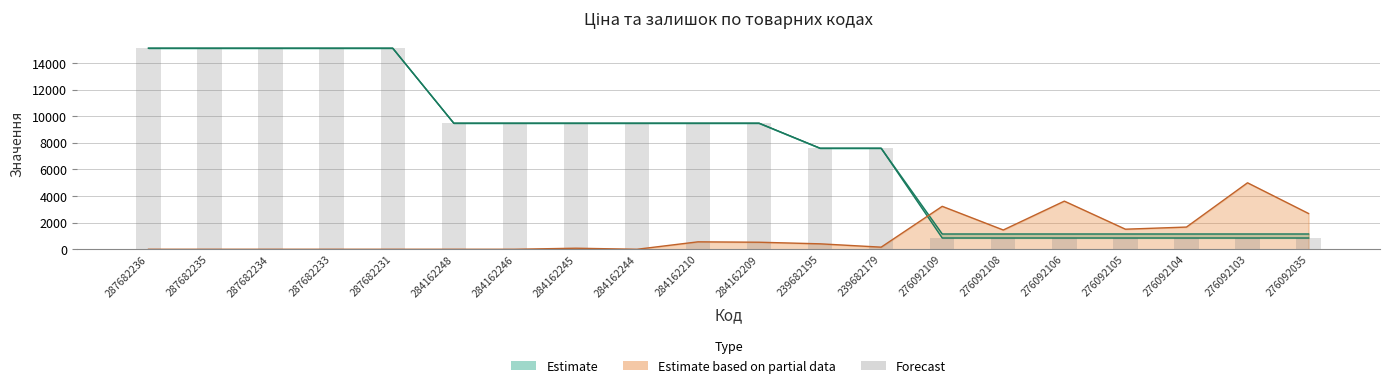

What is the label of the 19th bar from the left?

276092103